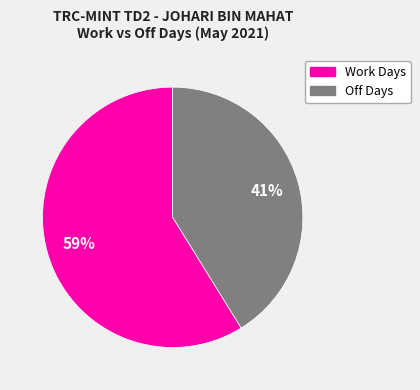

Count the number of slices in the pie.

2